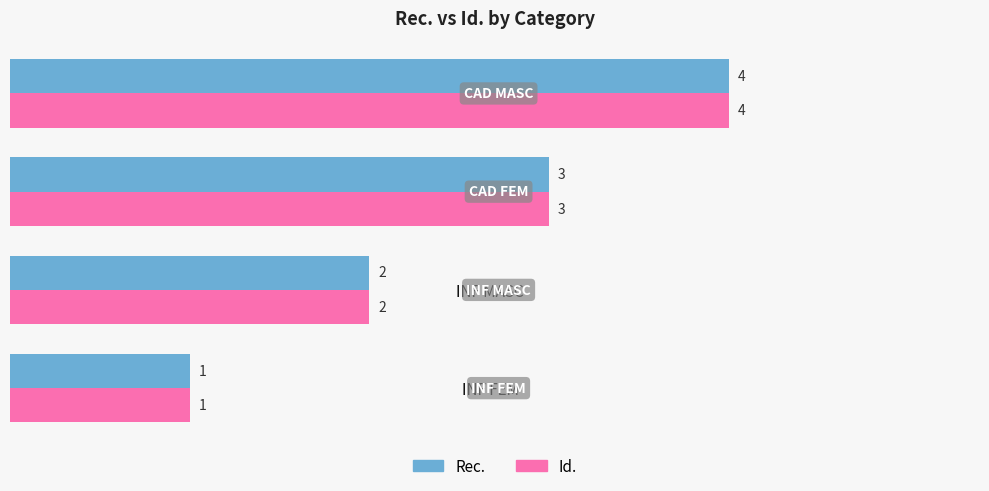

What is the difference between the maximum and minimum values in the Rec. series?

3